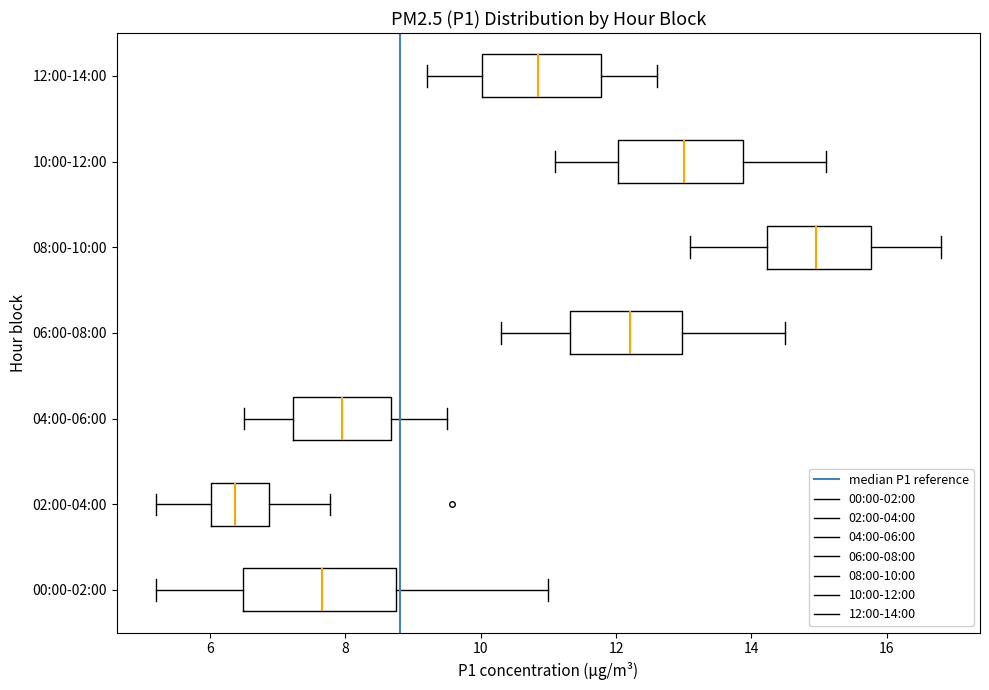

Reading bottom to top, transcribe this box plot: for each box, give where its median line is, the range the box spans, and where its two whiskers end, as read against the x-axis. The values are not printed on the chart, so give them approximately, as read against the axis.

00:00-02:00: median 7.6, box 6.4 to 8.8, whiskers 5.2 to 11.0
02:00-04:00: median 6.4, box 6.0 to 6.8, whiskers 5.2 to 7.8
04:00-06:00: median 8.0, box 7.2 to 8.6, whiskers 6.6 to 9.6
06:00-08:00: median 12.2, box 11.4 to 13.0, whiskers 10.4 to 14.6
08:00-10:00: median 15.0, box 14.2 to 15.8, whiskers 13.2 to 16.8
10:00-12:00: median 13.0, box 12.0 to 13.8, whiskers 11.2 to 15.2
12:00-14:00: median 10.8, box 10.0 to 11.8, whiskers 9.2 to 12.6